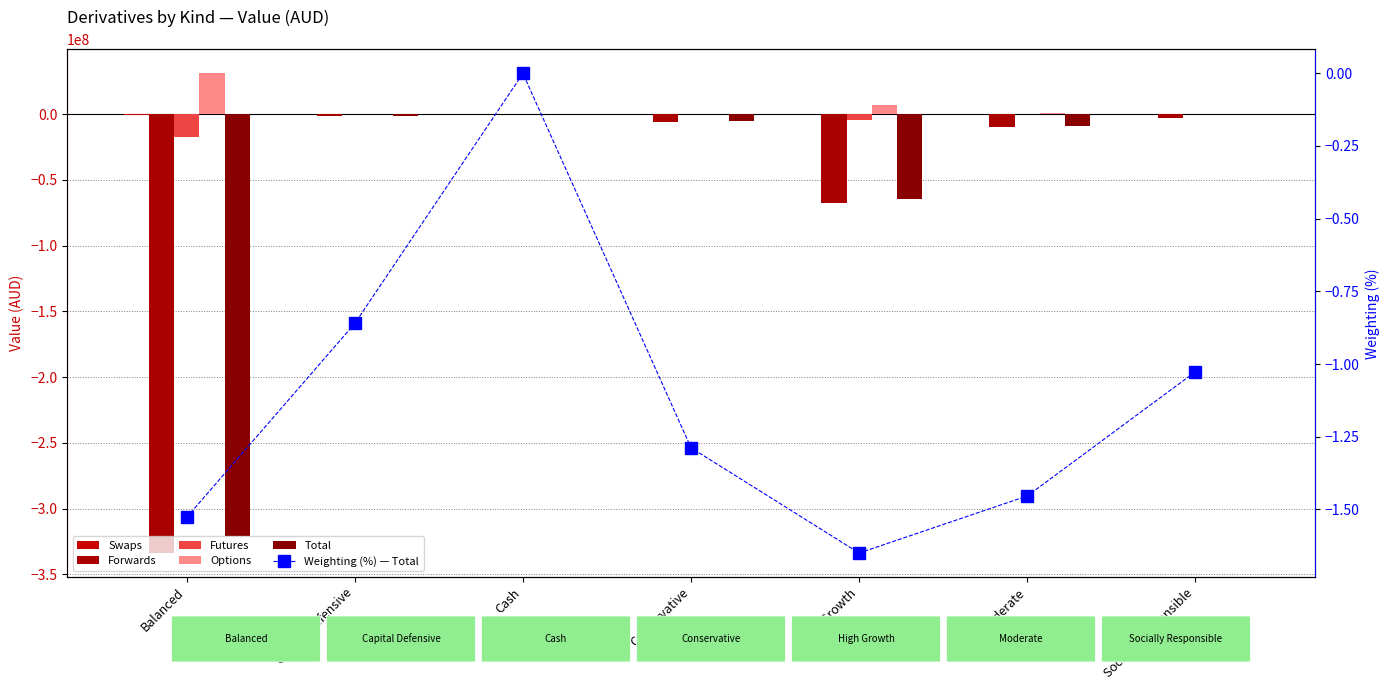

What is the label of the 3rd bar from the left?

Cash